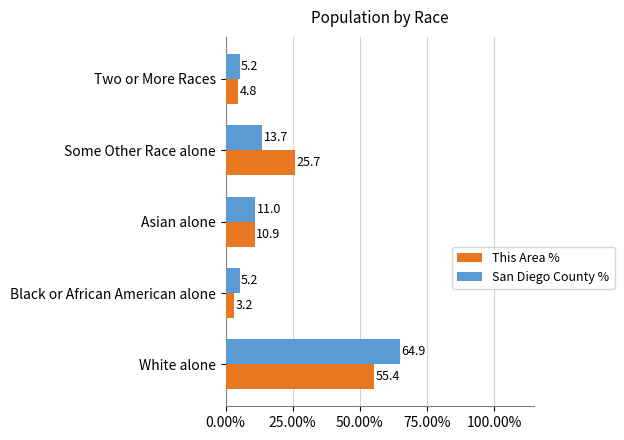

Which category has the lowest value across all series?

Black or African American alone